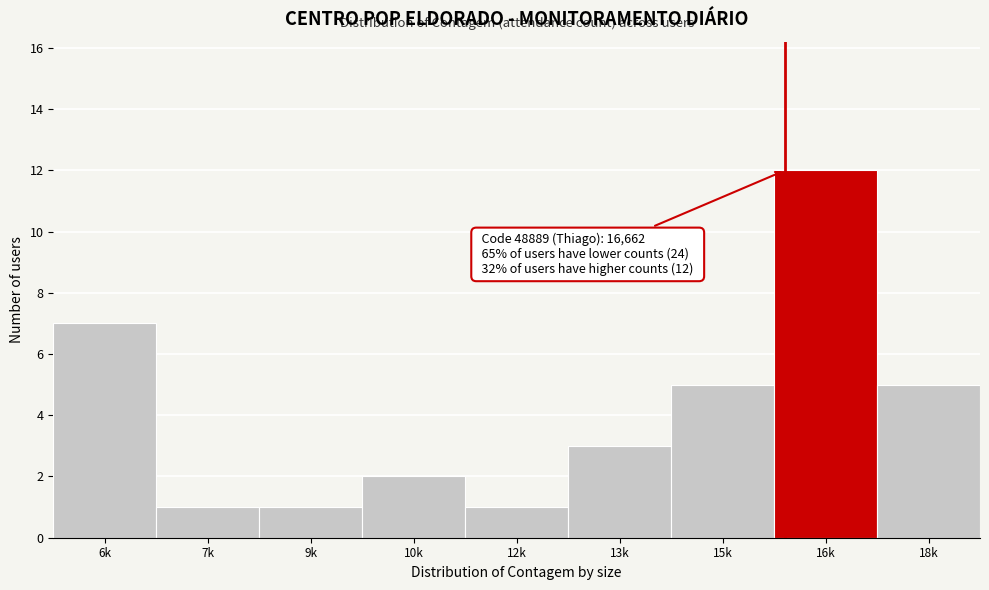

Reading left to right, list all the values displayed in this chart.

6k=7	7k=1	9k=1	10k=2	12k=1	13k=3	15k=5	16k=12	18k=5